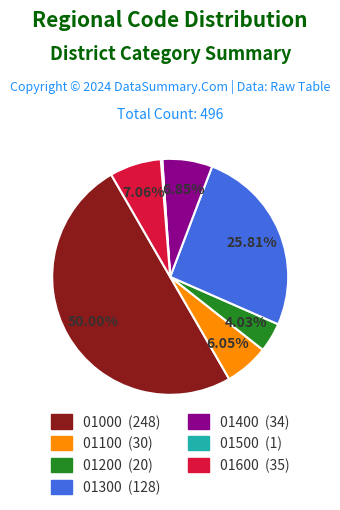

To the nearest percent, what portion does 01200 represent?

4%